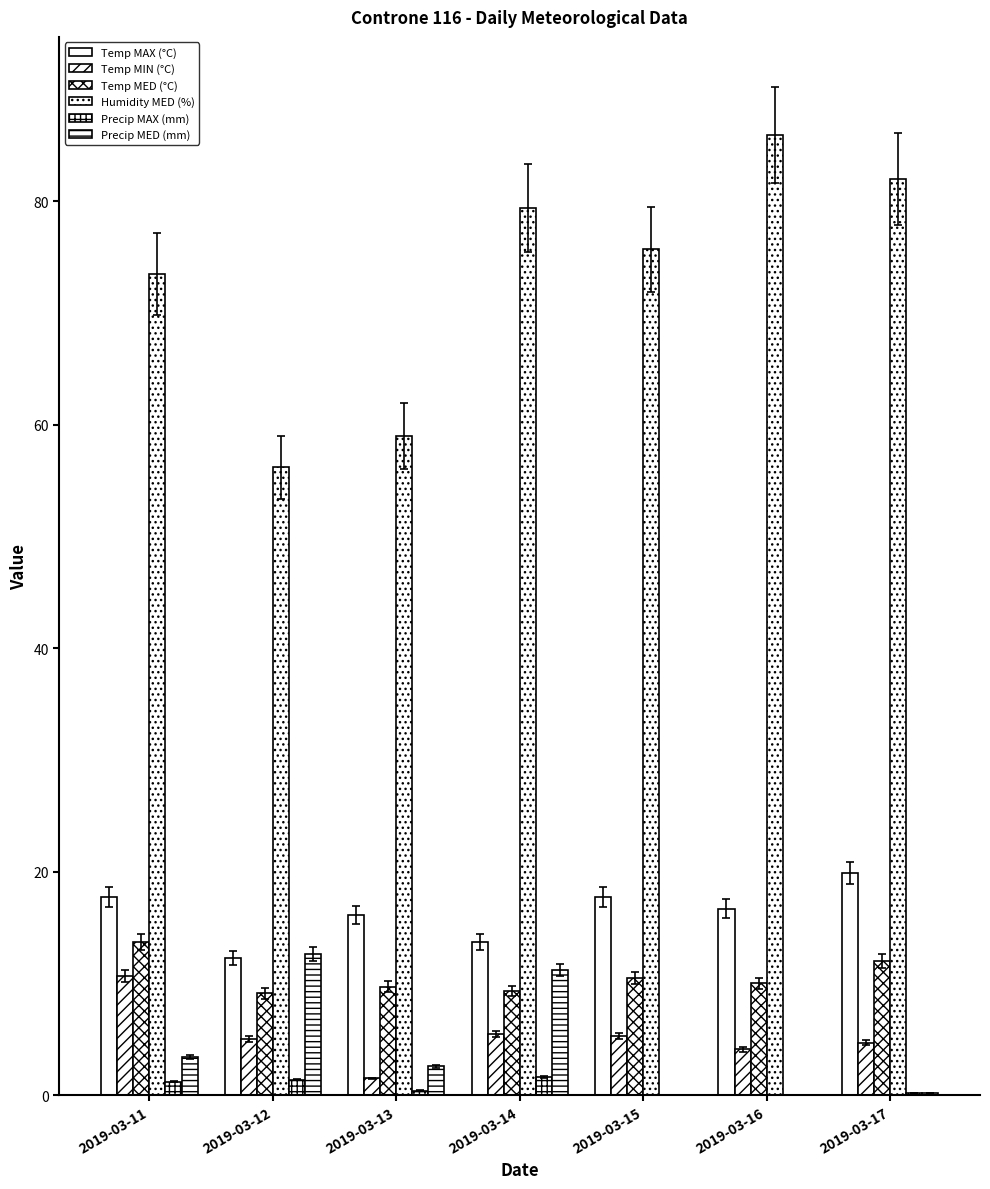

List the labels in order of Temp MAX (°C) value, largest first.

2019-03-17, 2019-03-11, 2019-03-15, 2019-03-16, 2019-03-13, 2019-03-14, 2019-03-12